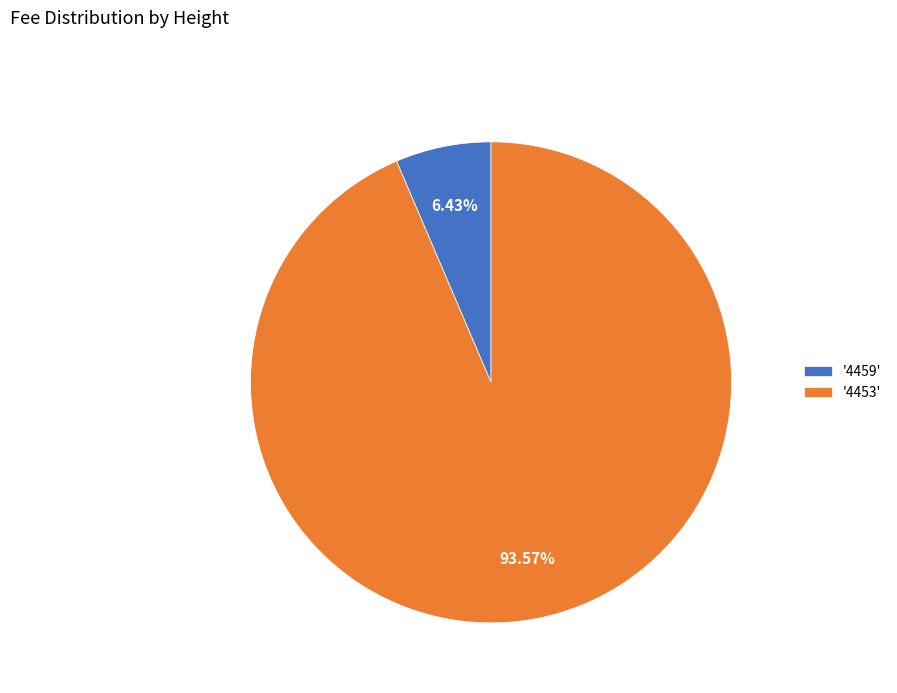

To the nearest percent, what is the average slice percentage?

50%